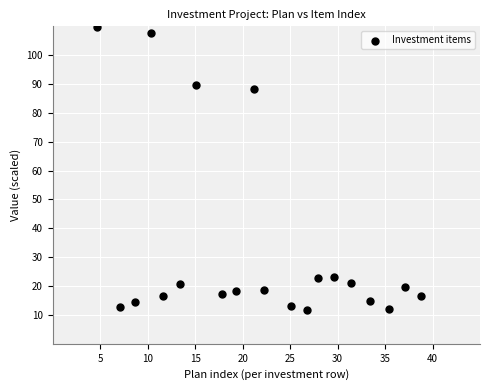

What is the range of Y values (max minus min)?

98.2